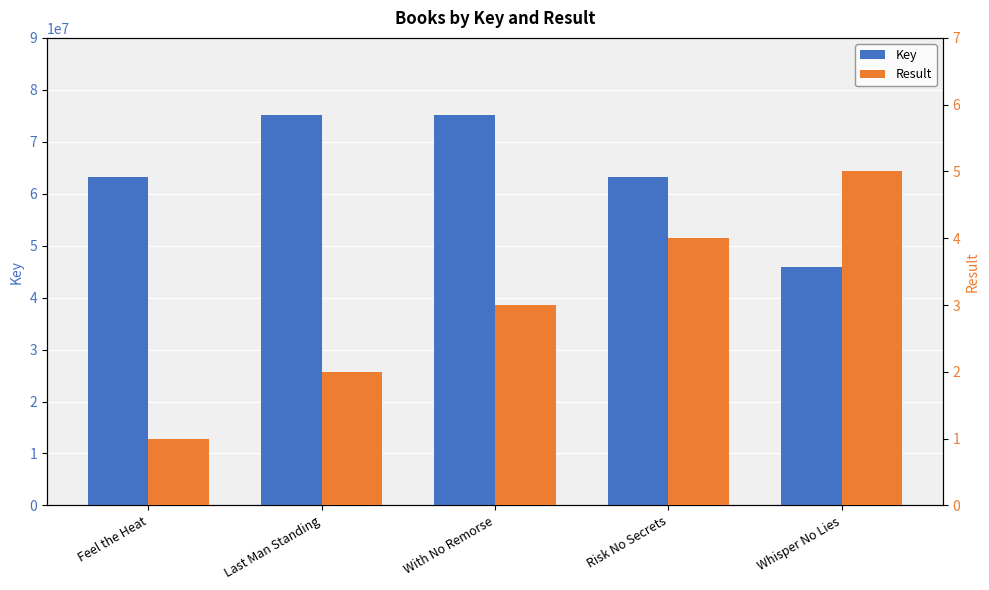

Is it true that Result equals 2 at With No Remorse?

False